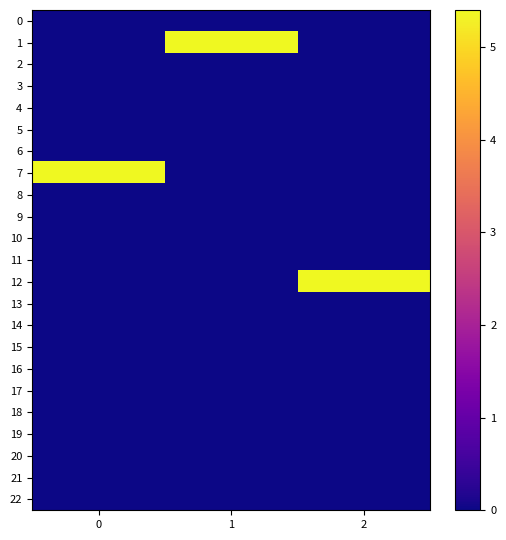

At 0, list the series in order from smallest to largest.

0, 1, 2, 3, 4, 5, 6, 8, 9, 10, 11, 12, 13, 14, 15, 16, 17, 18, 19, 20, 21, 22, 7